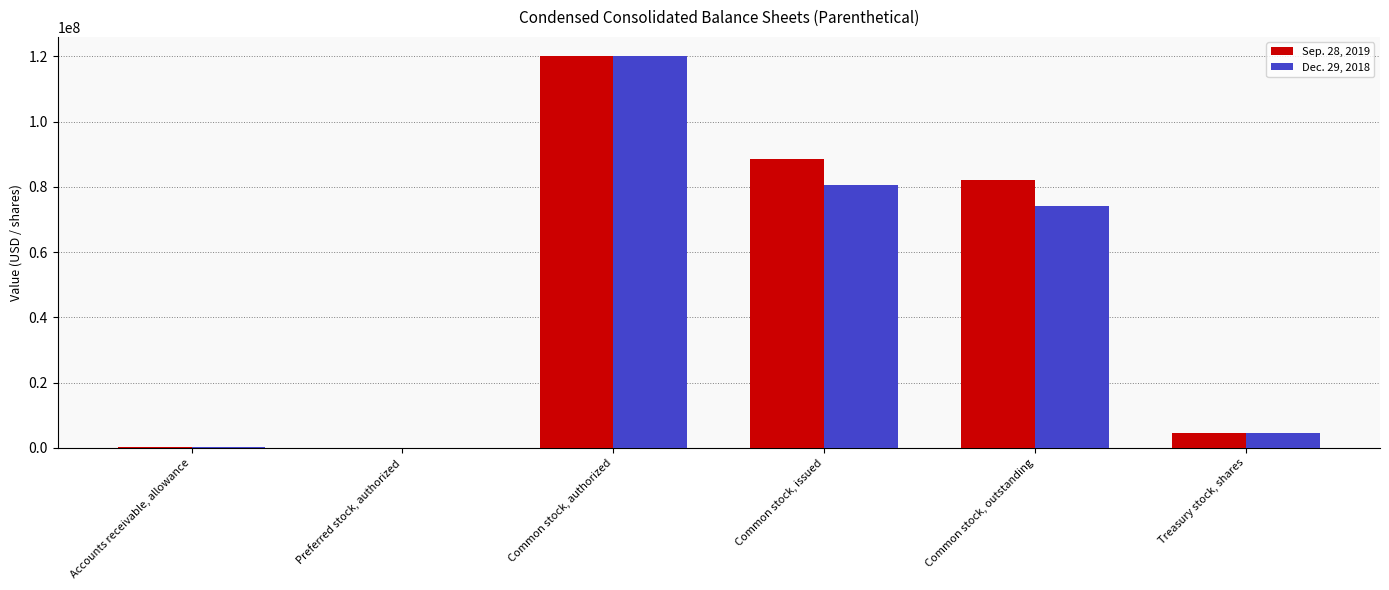

What is the greatest value displayed?

120000000